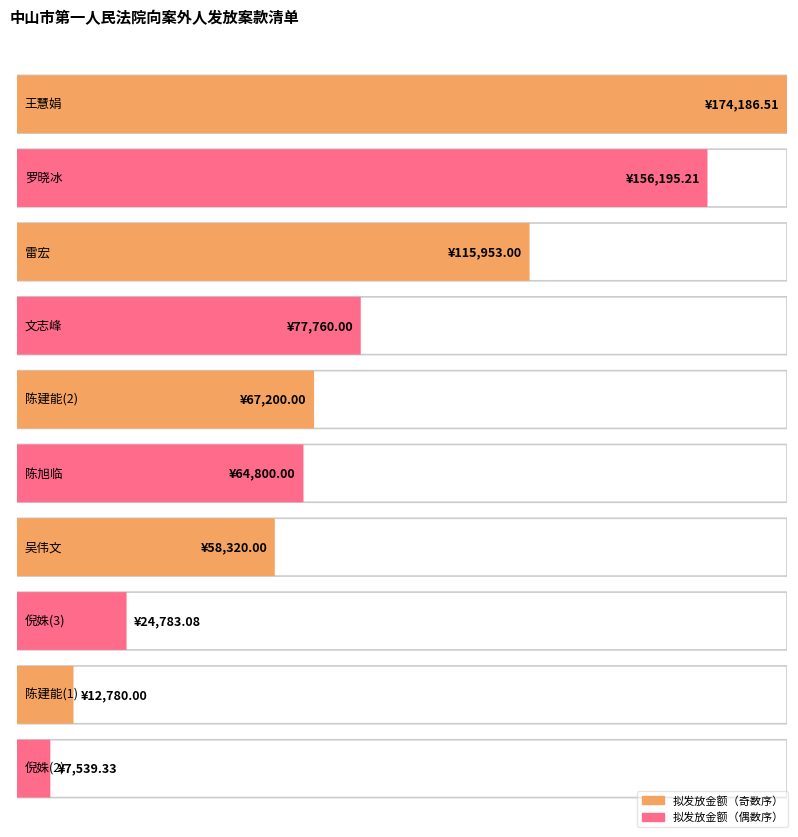

What is the greatest value displayed?

174186.5